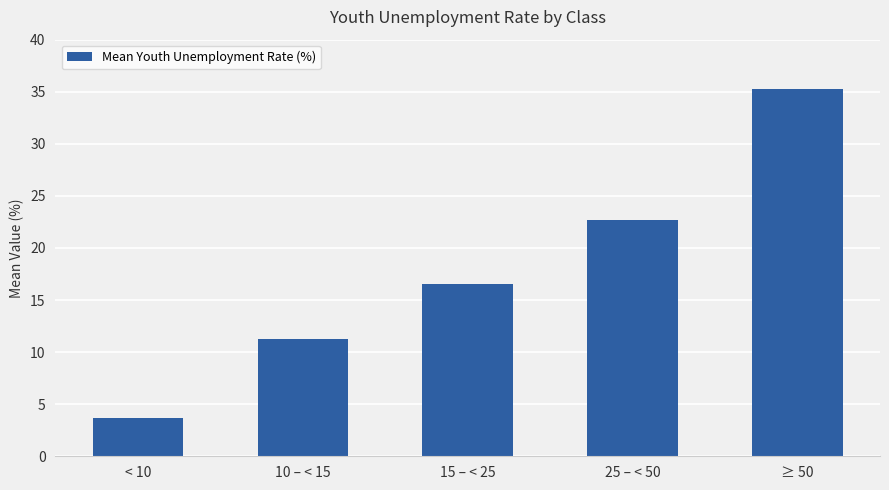

What is the change in value from 10 – < 15 to 25 – < 50?

+11.4